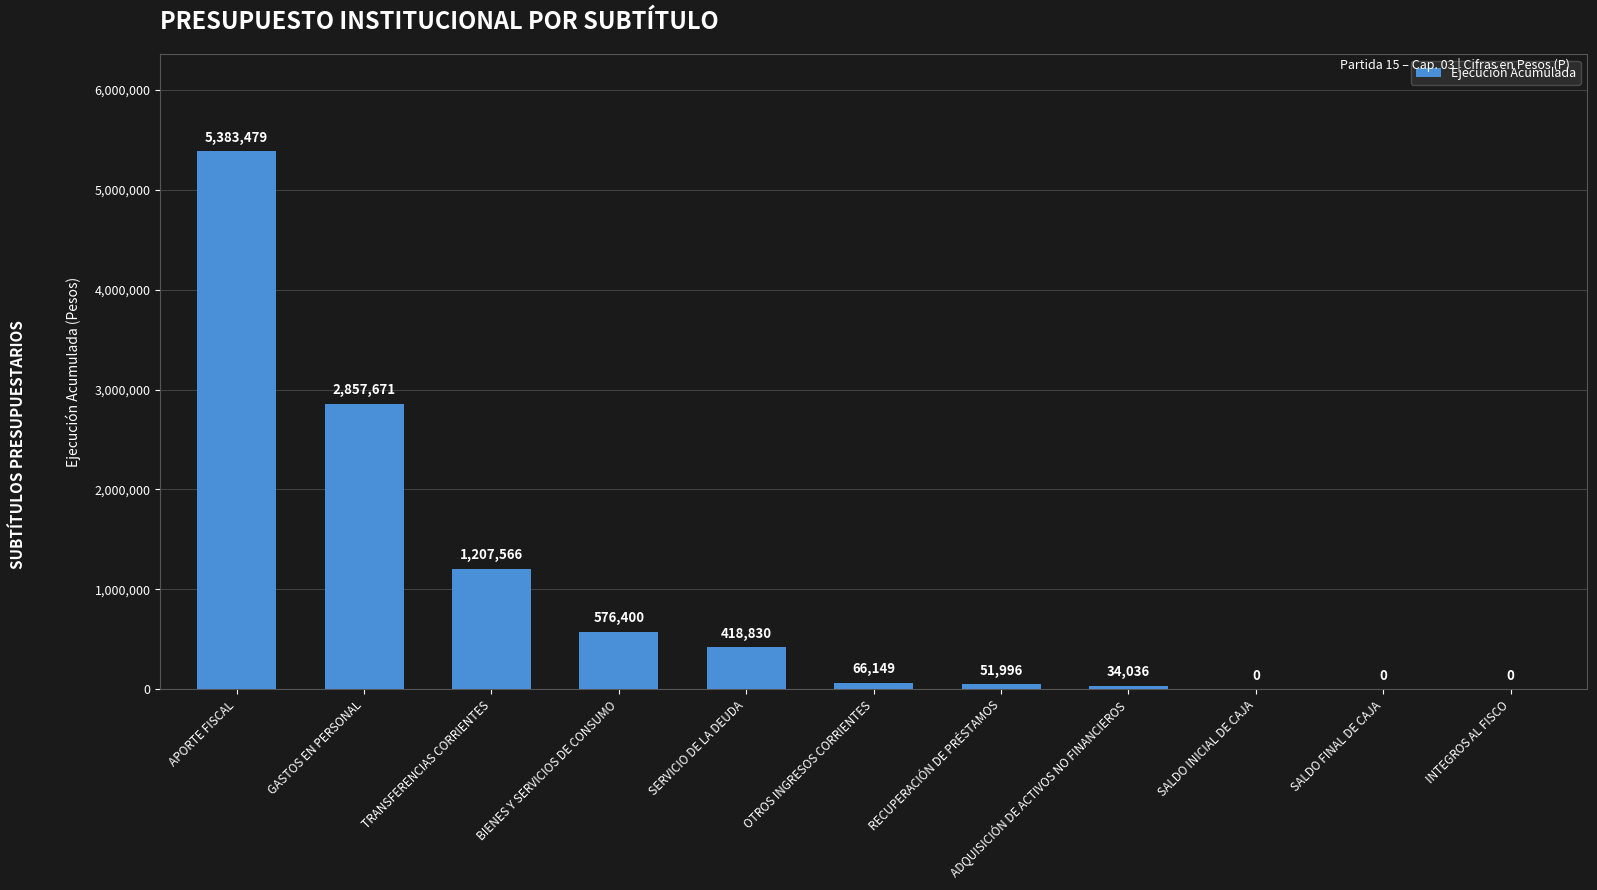

Between OTROS INGRESOS CORRIENTES and TRANSFERENCIAS CORRIENTES, which is larger?

TRANSFERENCIAS CORRIENTES